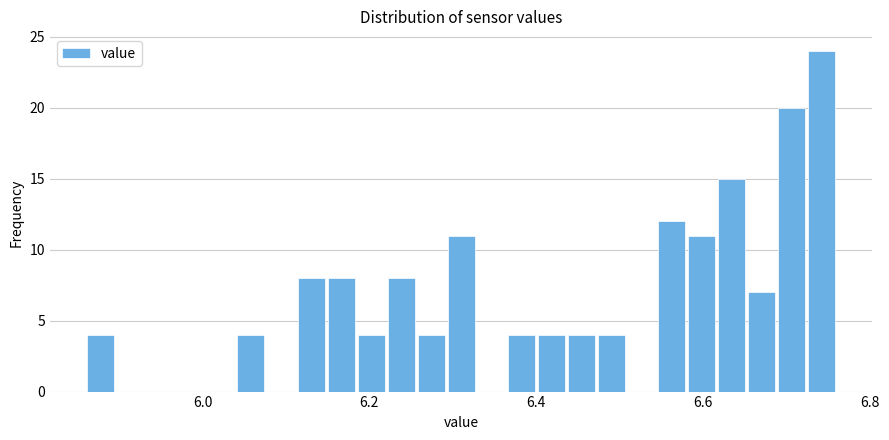

Read against the x-axis, roughly where is the centre of the tallest bar?

6.74